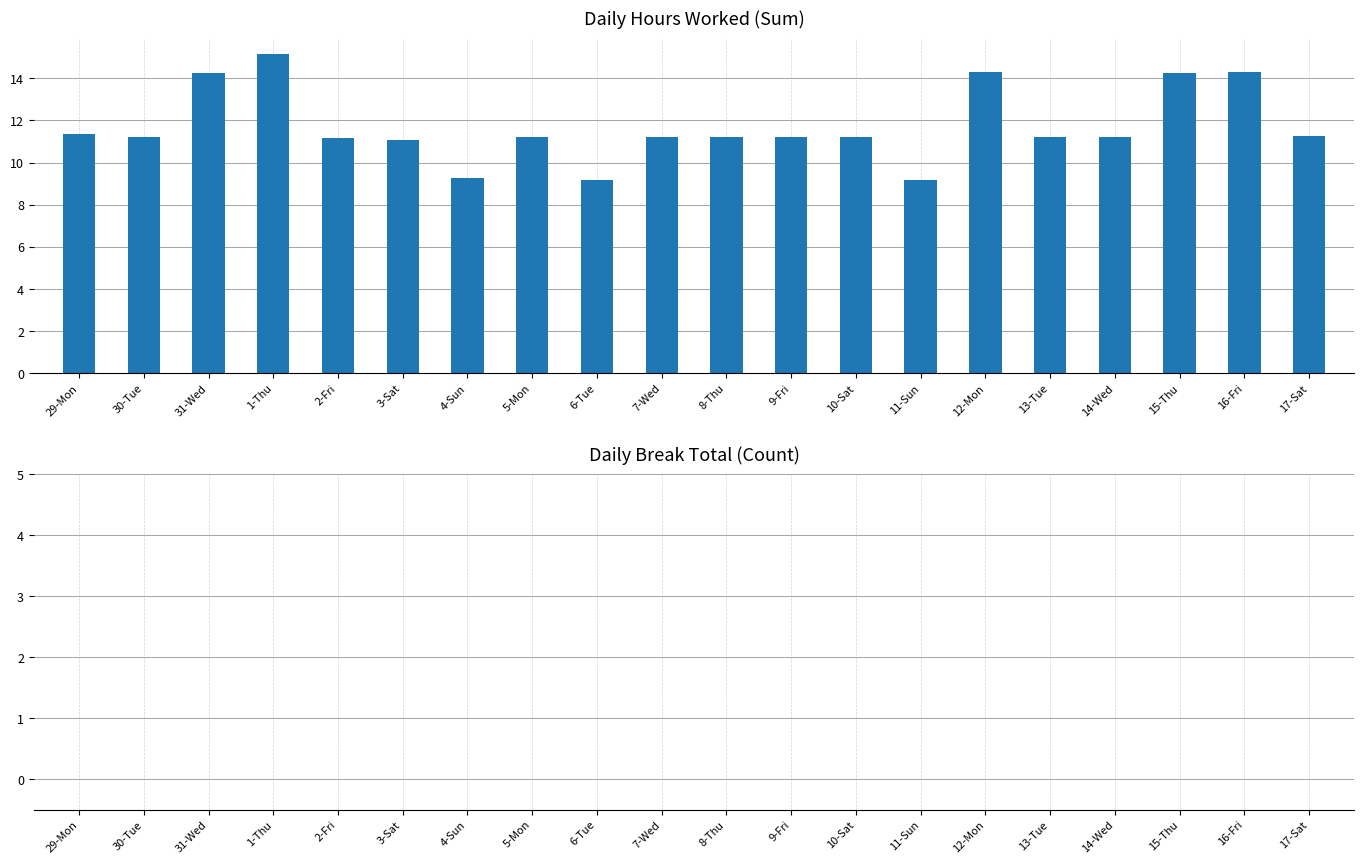

Is it true that the value at 11-Sun is 9.2?

True